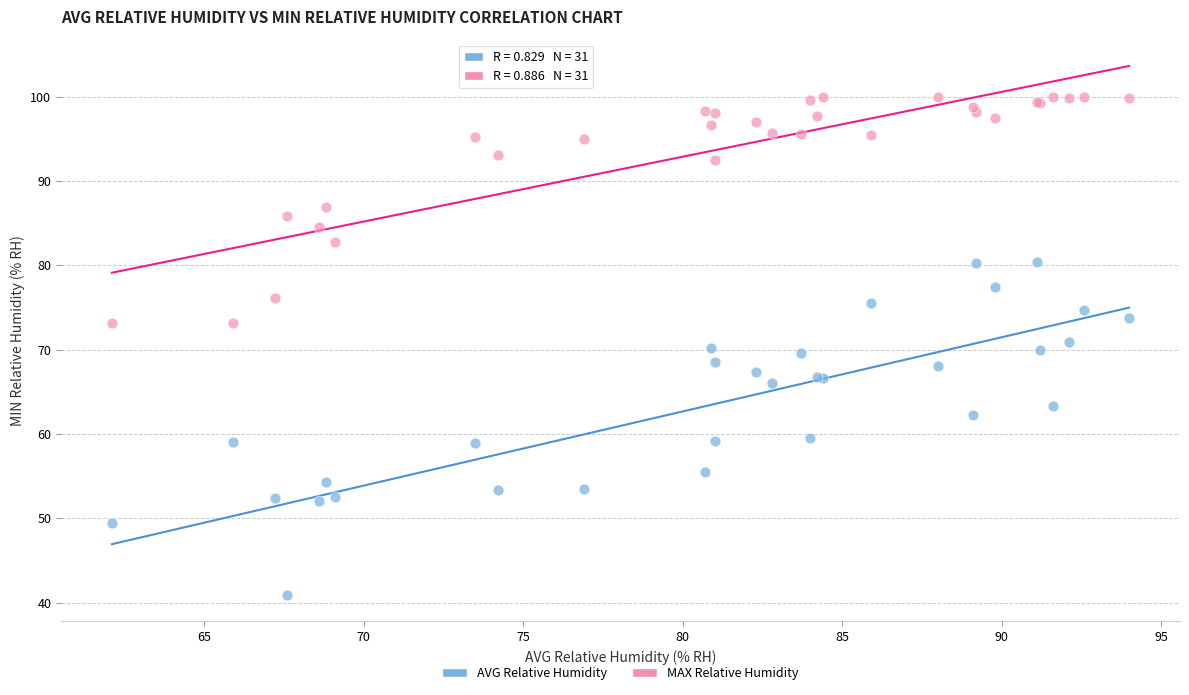

Which series has the largest Y range (max minus min)?

AVG Relative Humidity